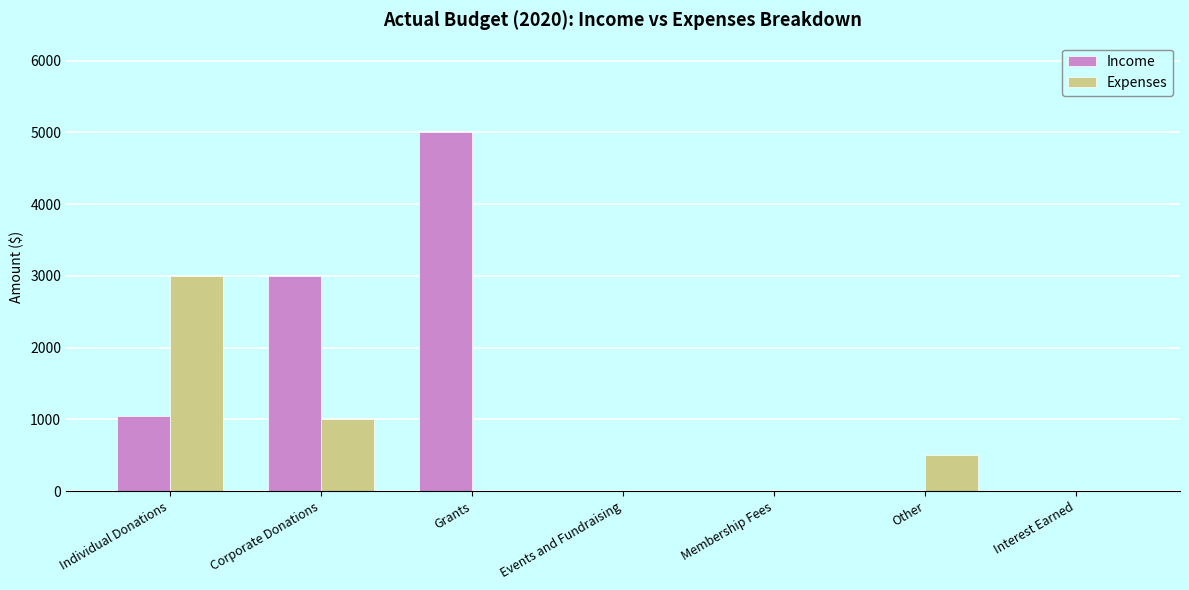

How many values in the Expenses series exceed 0?

3